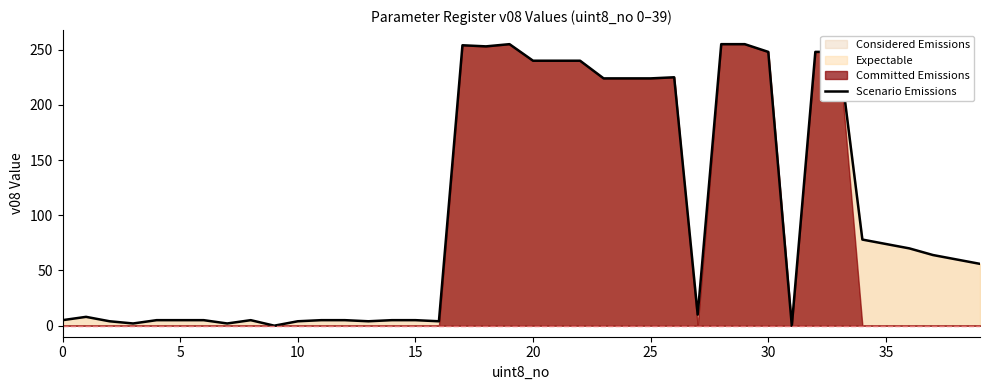

How many lines are shown in the chart?

1